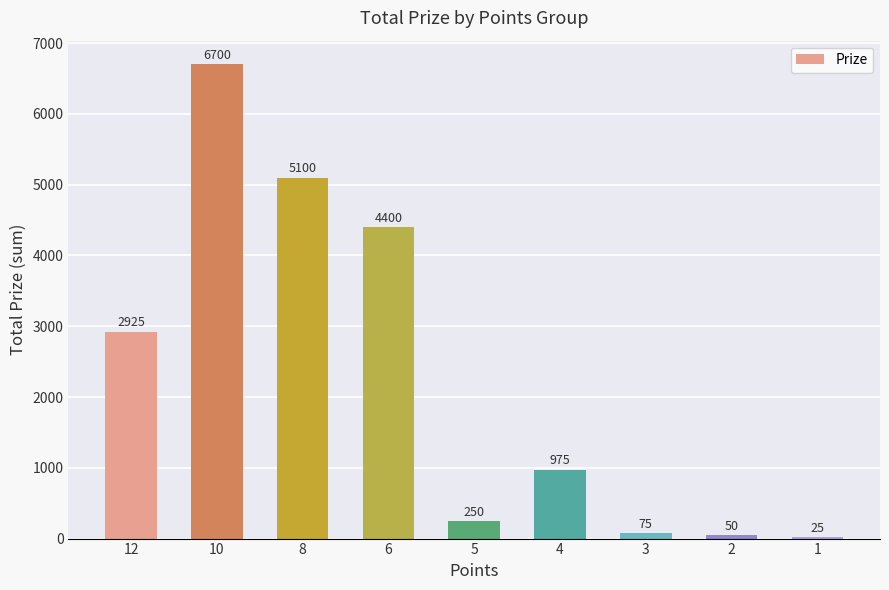

At which category does the chart reach its peak across all series?

10